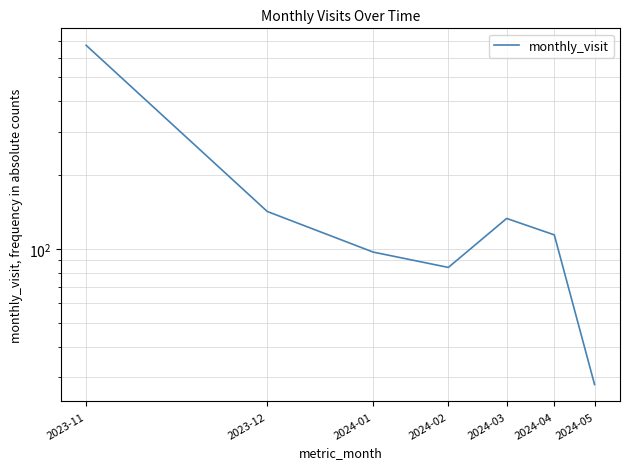

Is it true that the value at 2024-02 is 31?

False